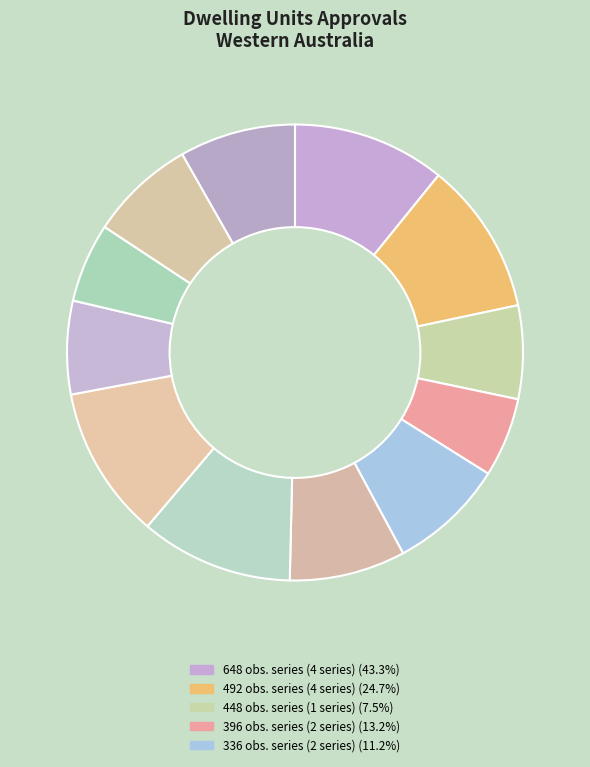

Count the number of slices in the pie.

12